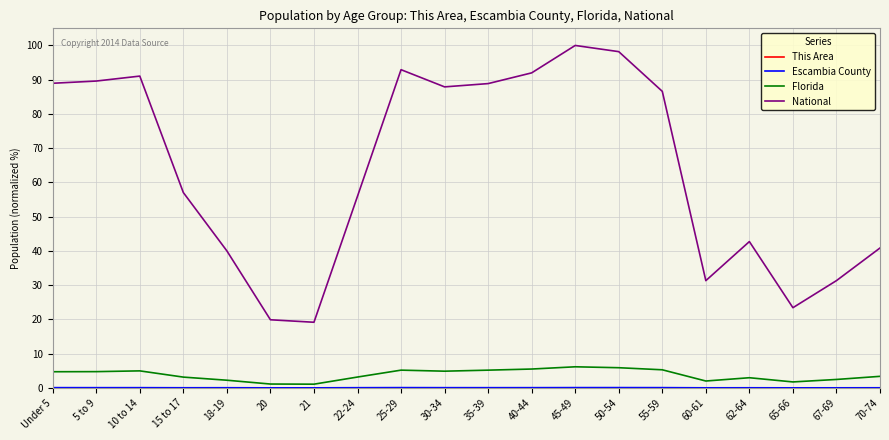

Between 15 to 17 and 50-54, which series saw the biggest shift?

National